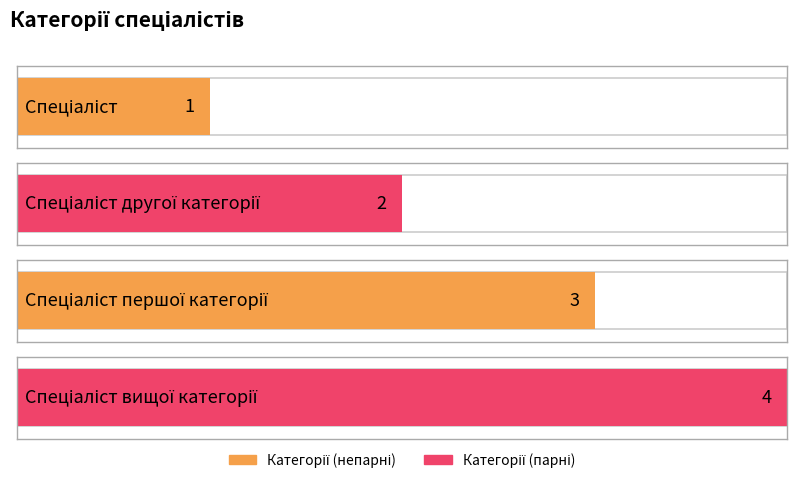

What position from the left is Спеціаліст?

1